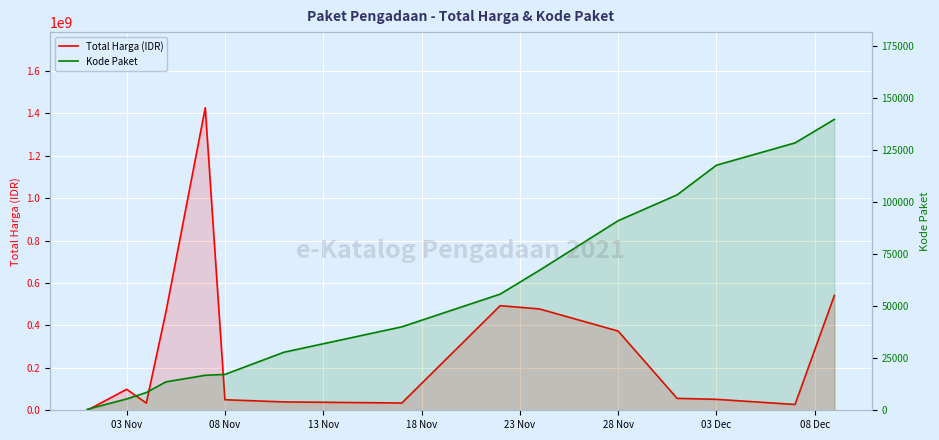

Reading left to right, what are all the values shown in this chart?

Total Harga (IDR): 333600	98772570	34000000	464002100	1425867900	49730040	39440000	34292000	493000000	477600000	373404000	56152800	51601000	27412000	541071000
Kode Paket: 464	5449	8530	13652	16823	17238	27891	40112	55826	67279	91101	103541	117783	128516	139817